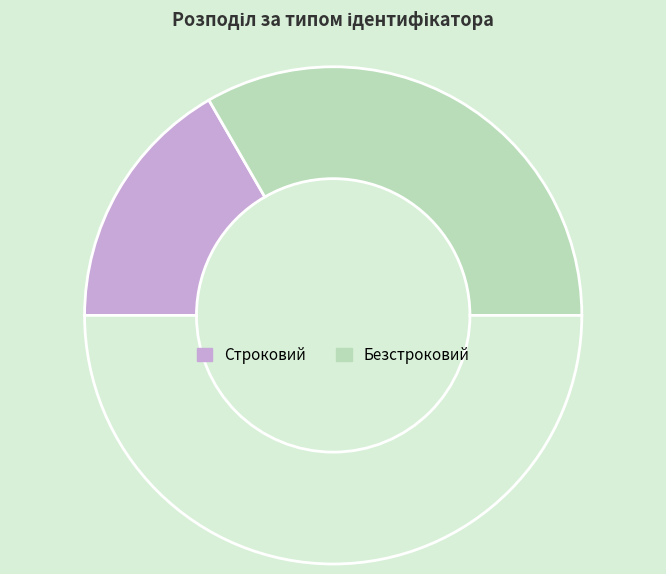

Count the number of slices in the pie.

3